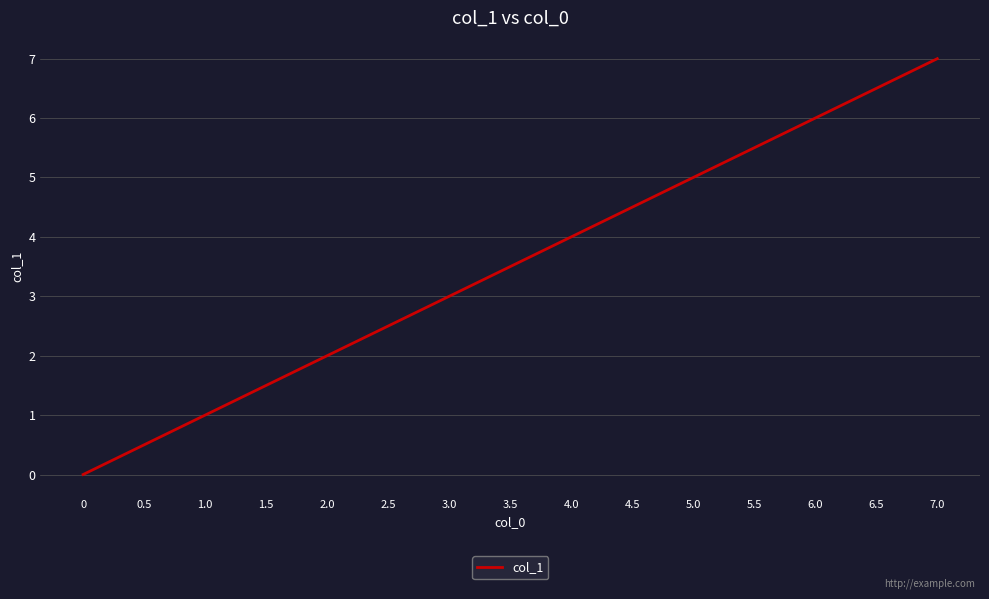

Is it true that the value at 6.5 is 6.5?

True